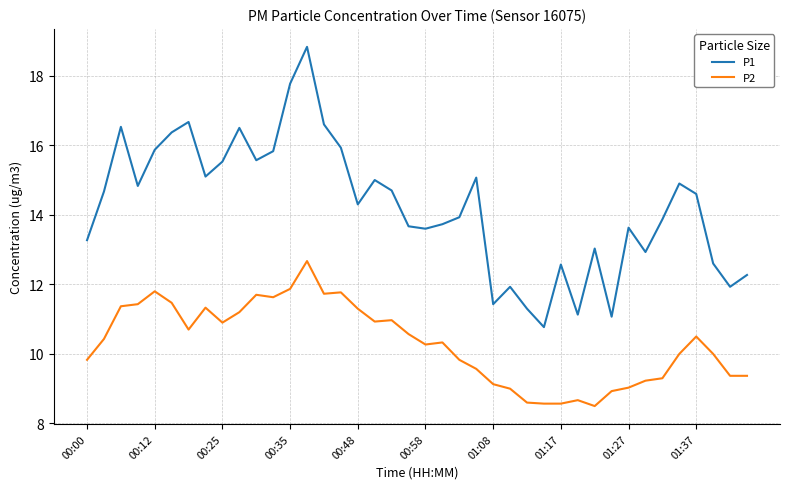

What is the minimum value for P1?

10.8